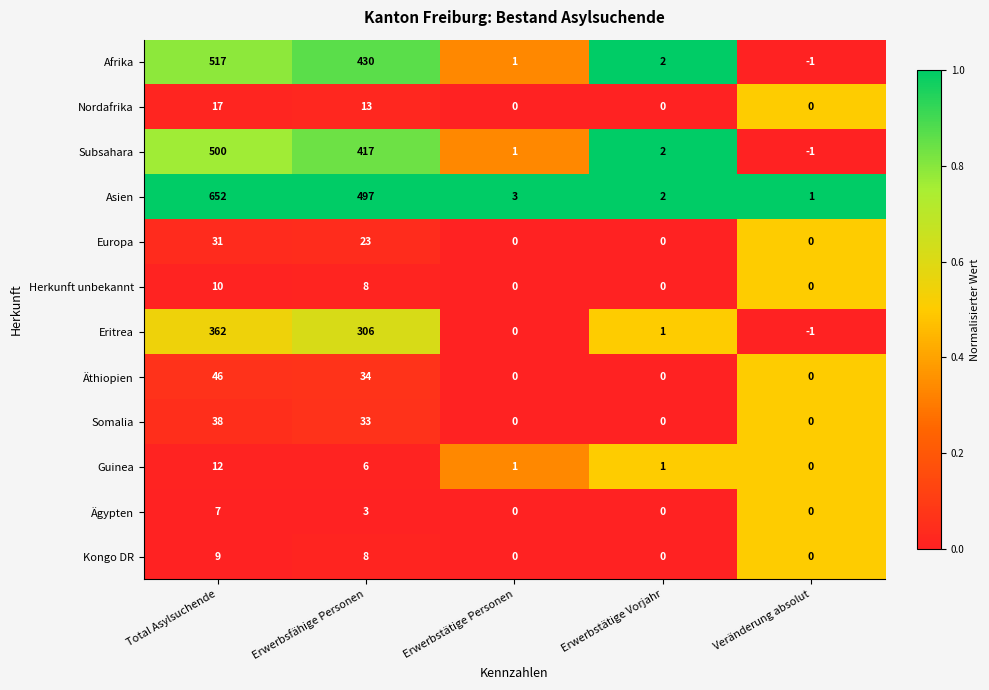

True or false: Herkunft unbekannt has a value of 12 at Erwerbsfähige Personen.

False